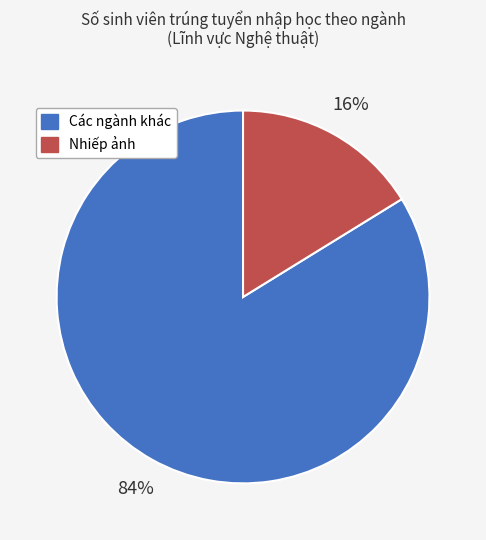

Which has a higher value, Nhiếp ảnh or Các ngành khác?

Các ngành khác